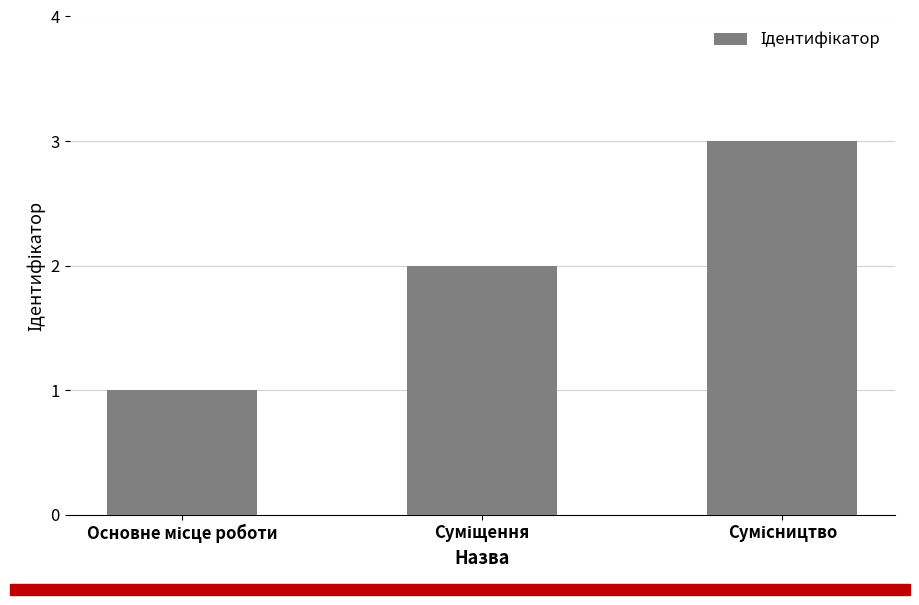

What is the greatest value displayed?

3